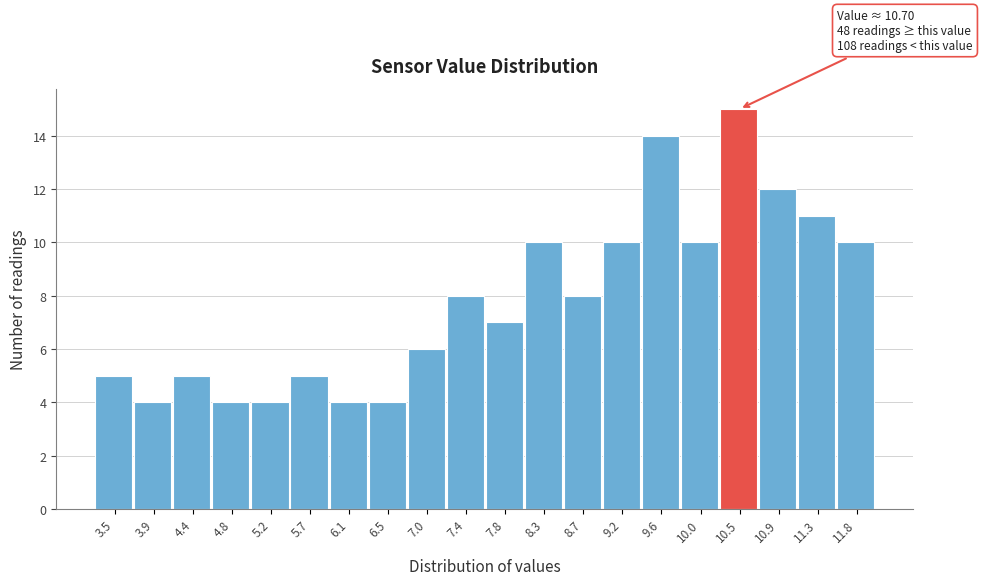

Reading left to right, what are all the values shown in this chart?

5	4	5	4	4	5	4	4	6	8	7	10	8	10	14	10	15	12	11	10